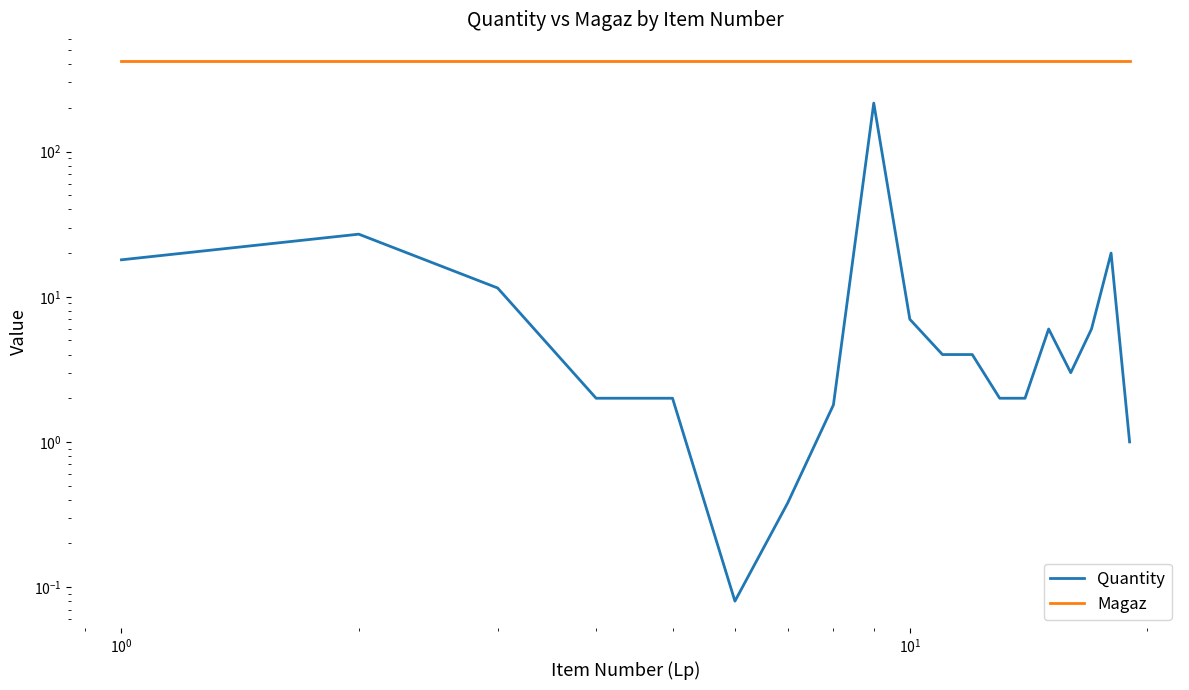

What is the minimum value for Quantity?

0.1